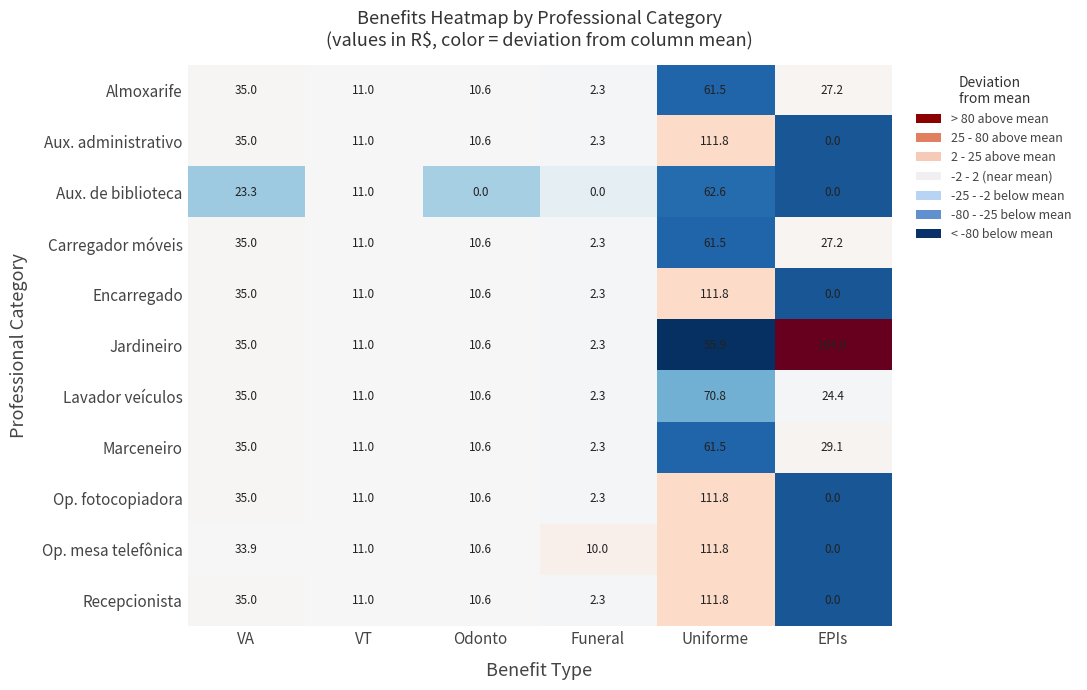

How many series are shown in this chart?

11